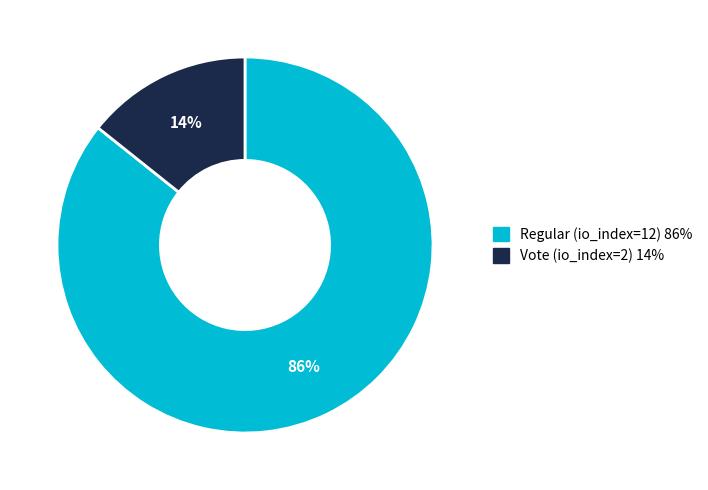

Is it true that Regular (io_index=12) is 76% of the pie?

False